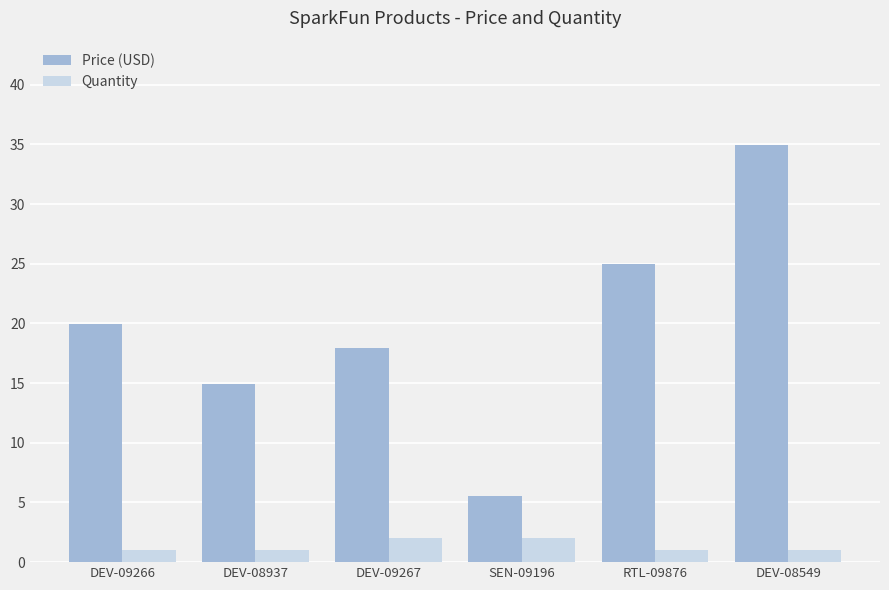

What is the difference between the maximum and minimum values in the Quantity series?

1.0